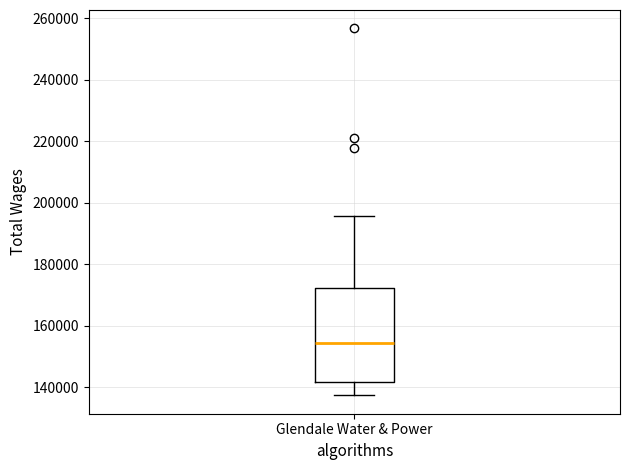

Read this box plot against the y-axis: the position of the median line, the range covered by the box, and the ends of both whiskers. The values are not printed on the chart, so give them approximately, as read against the axis.

median 154000, box 142000 to 172000, whiskers 138000 to 196000